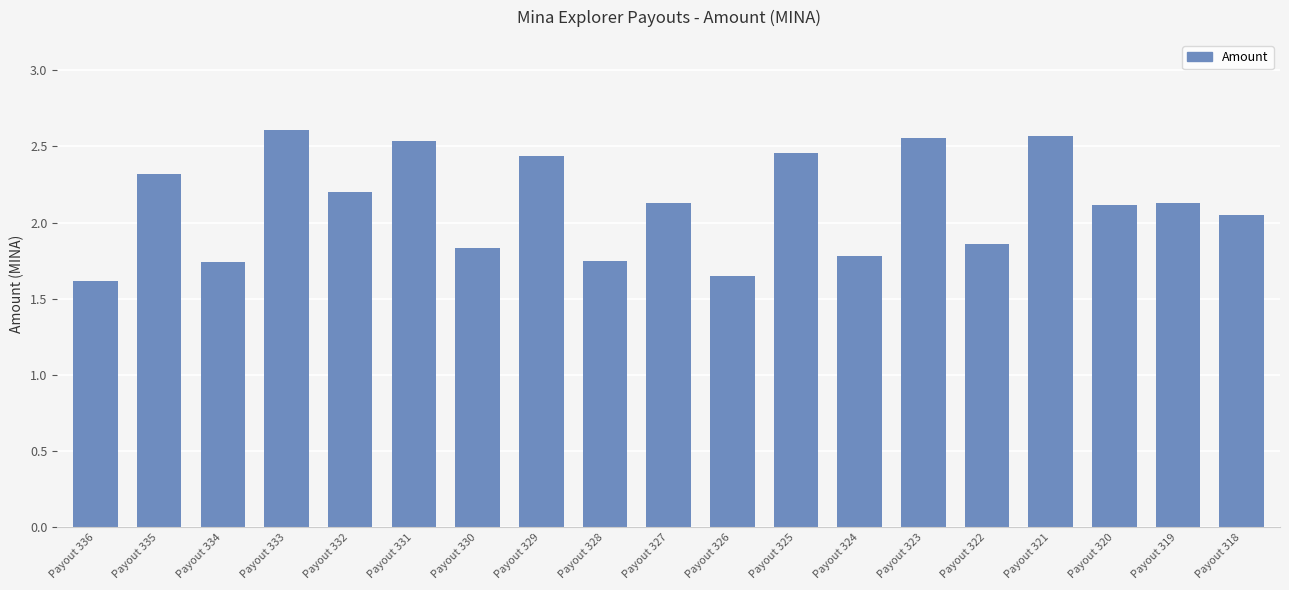

Which label corresponds to the smallest value in the chart?

Payout 336